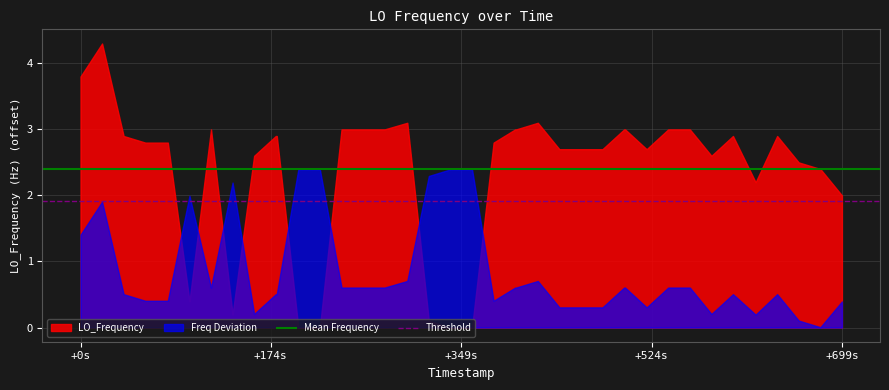

What is the label of the 1st point from the left?

+0s